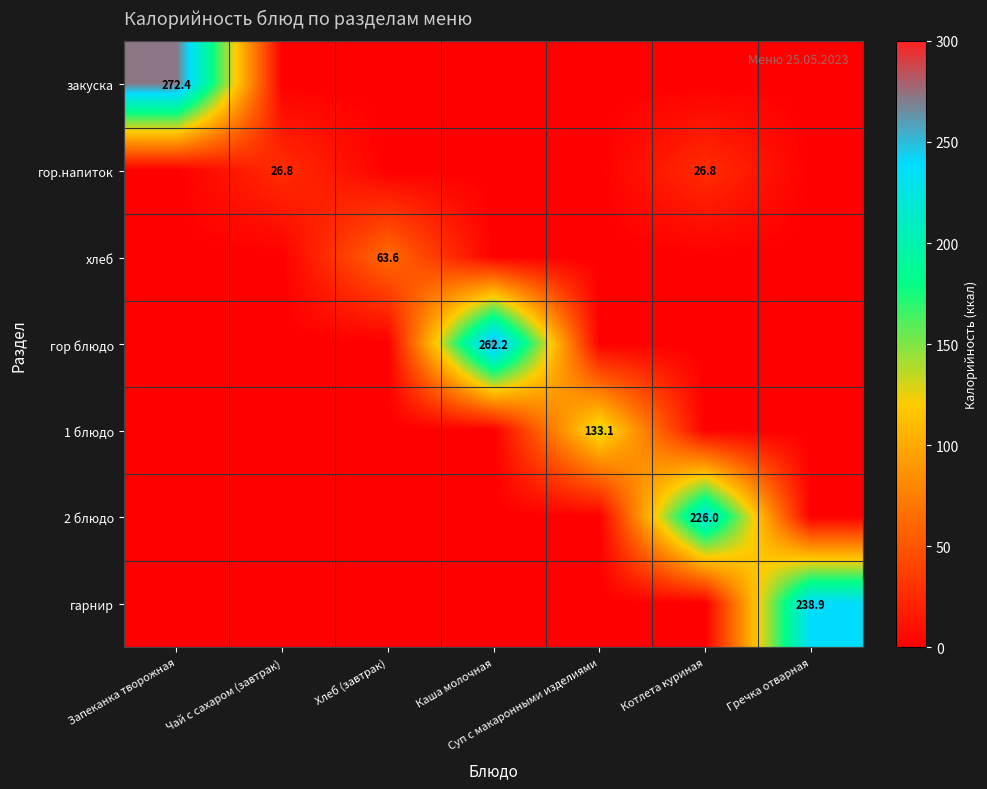

Is the value of гор.напиток at Гречка отварная greater than the value of гор блюдо at Котлета куриная?

No